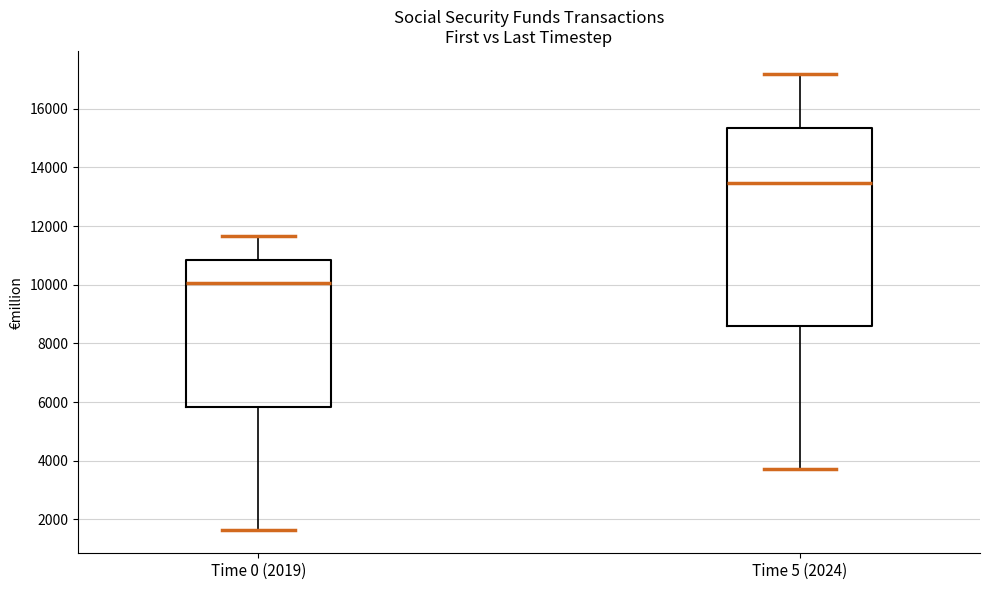

Which box's median line is the lowest?

Time 0 (2019)